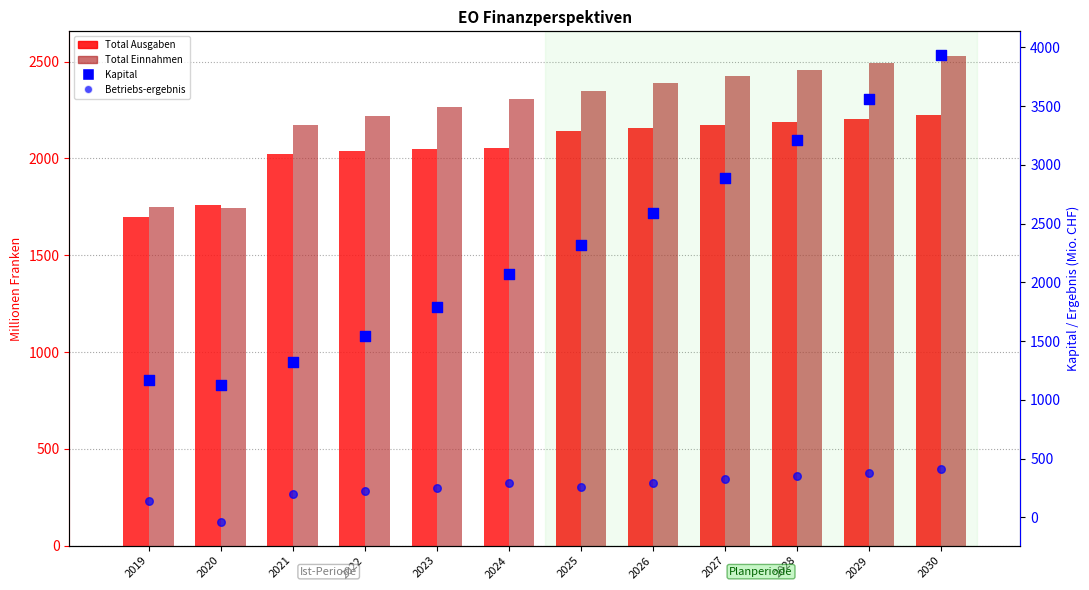

At how many categories does at least one series exceed 791?

12